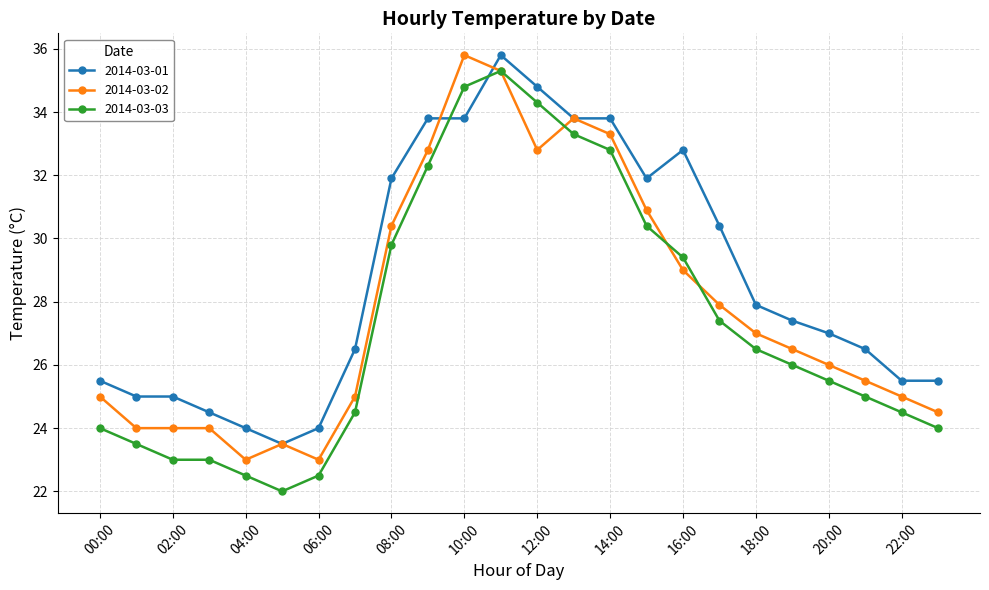

Which series has the largest total across all categories?

2014-03-01